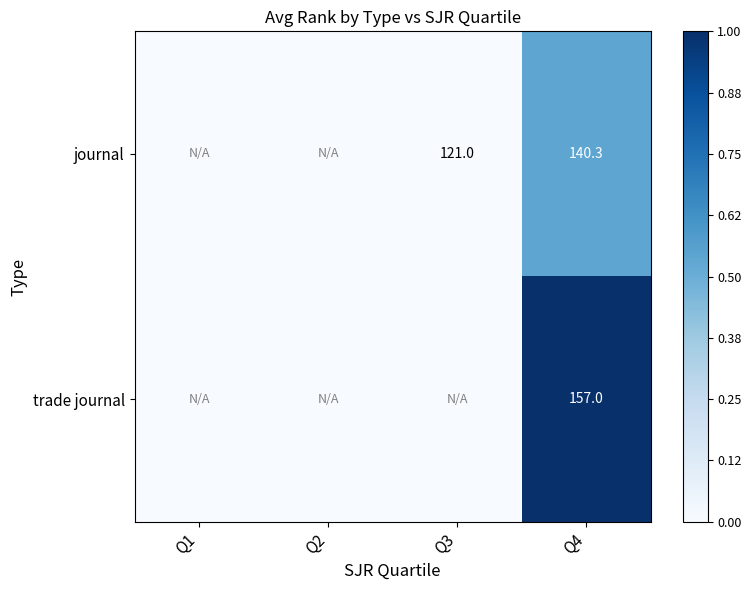

At which category is the sum across all series the highest?

Q4